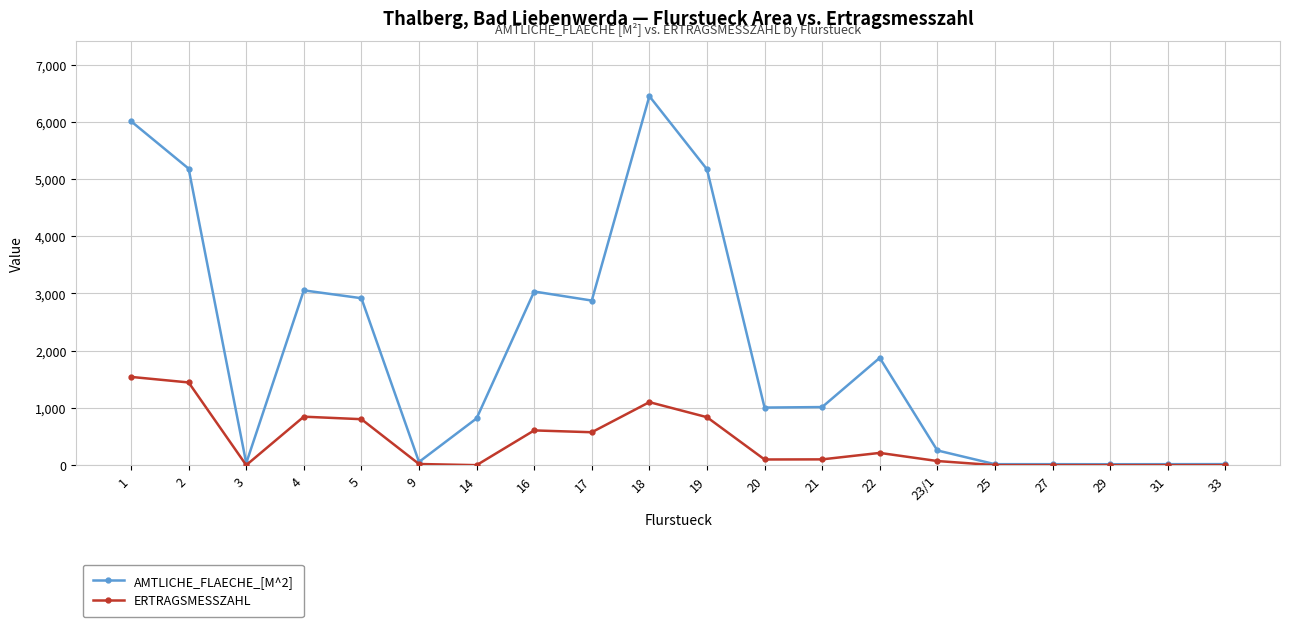

What is the total value across all series at 4?

3901